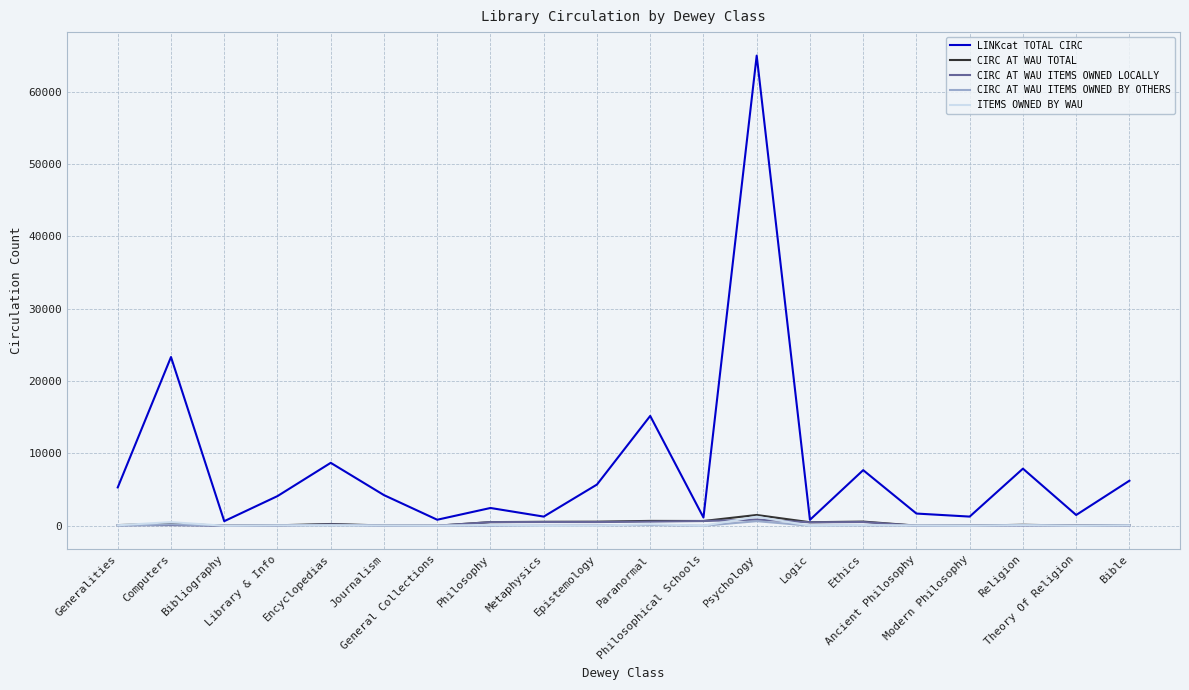

Where is LINKcat TOTAL CIRC nearest to the value 32811?

Computers